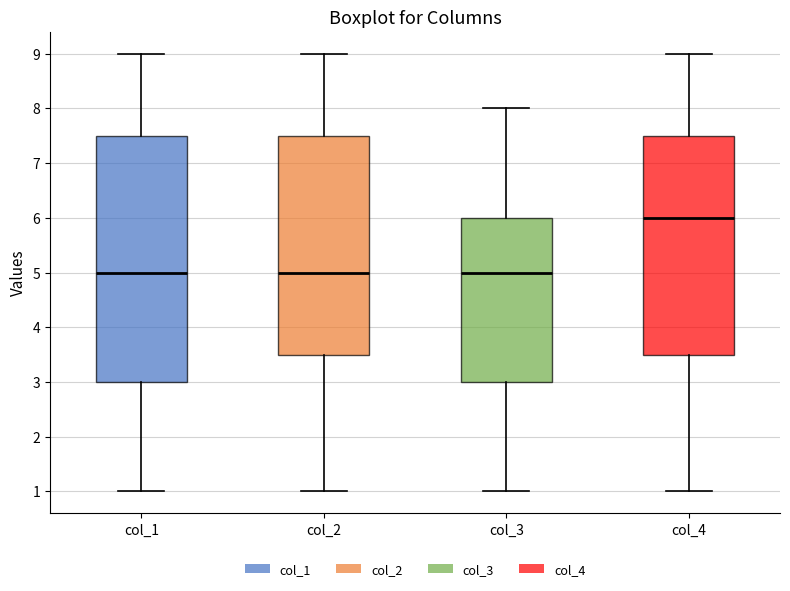

Reading left to right, read every box against the y-axis: the position of its median line, the range the box covers, and the ends of its whiskers. The values are not printed on the chart, so give them approximately, as read against the axis.

col_1: median 5.0, box 3.0 to 7.5, whiskers 1.0 to 9.0
col_2: median 5.0, box 3.5 to 7.5, whiskers 1.0 to 9.0
col_3: median 5.0, box 3.0 to 6.0, whiskers 1.0 to 8.0
col_4: median 6.0, box 3.5 to 7.5, whiskers 1.0 to 9.0